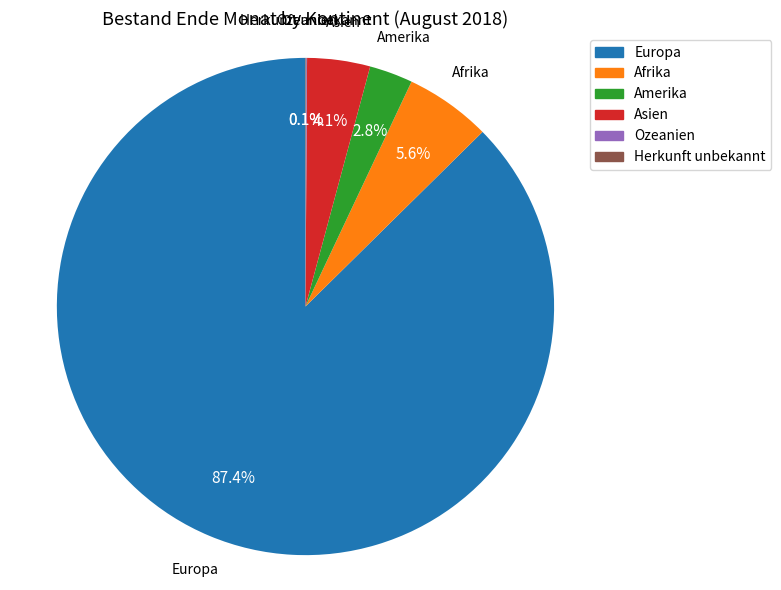

What is the ratio of the value at Afrika to the value at Asien?

1.4